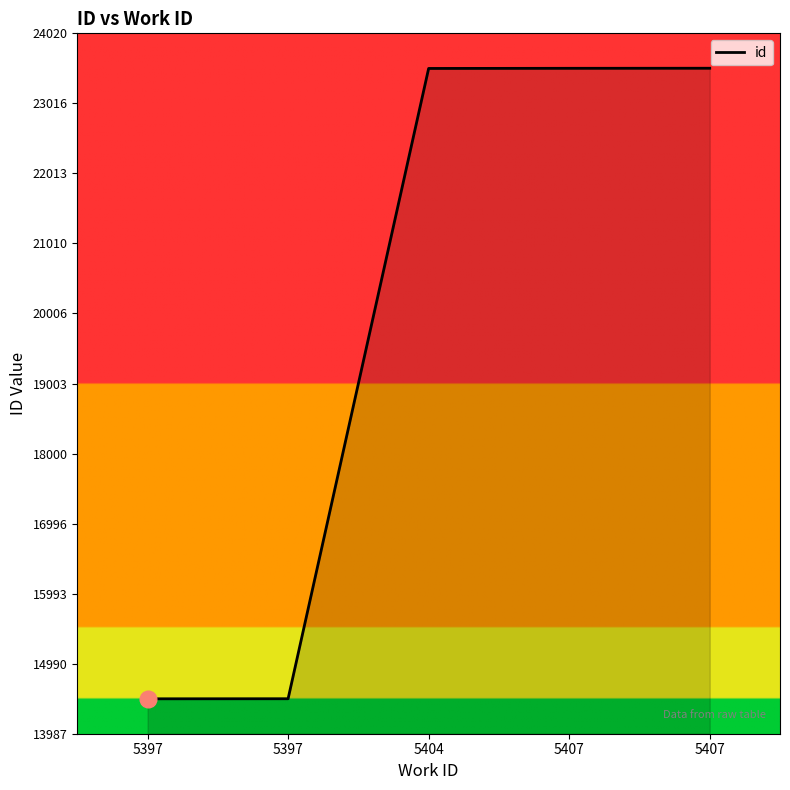

True or false: there are more than 0 points higher than both neighbors.

False